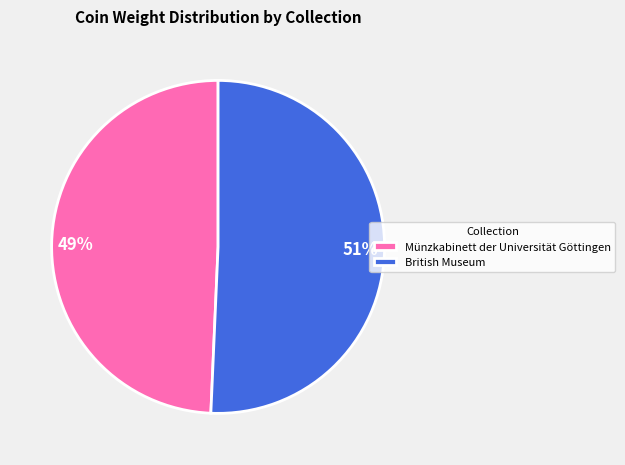

Does Münzkabinett der Universität Göttingen represent more than half of the total?

No